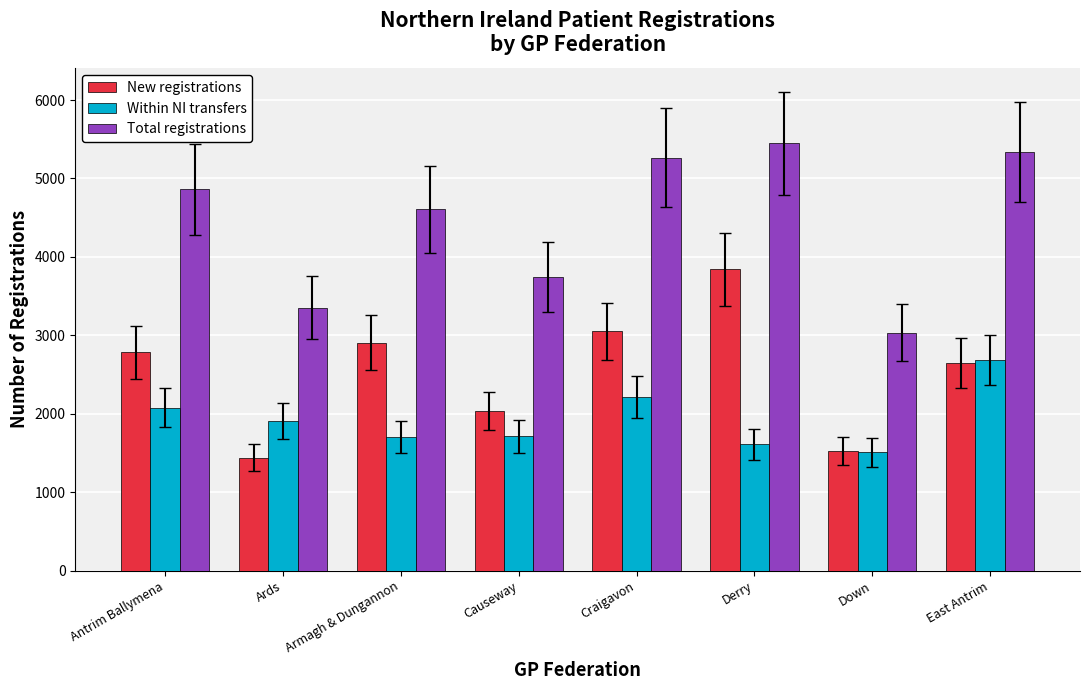

What is the sum of the New registrations values at Down and East Antrim?

4179